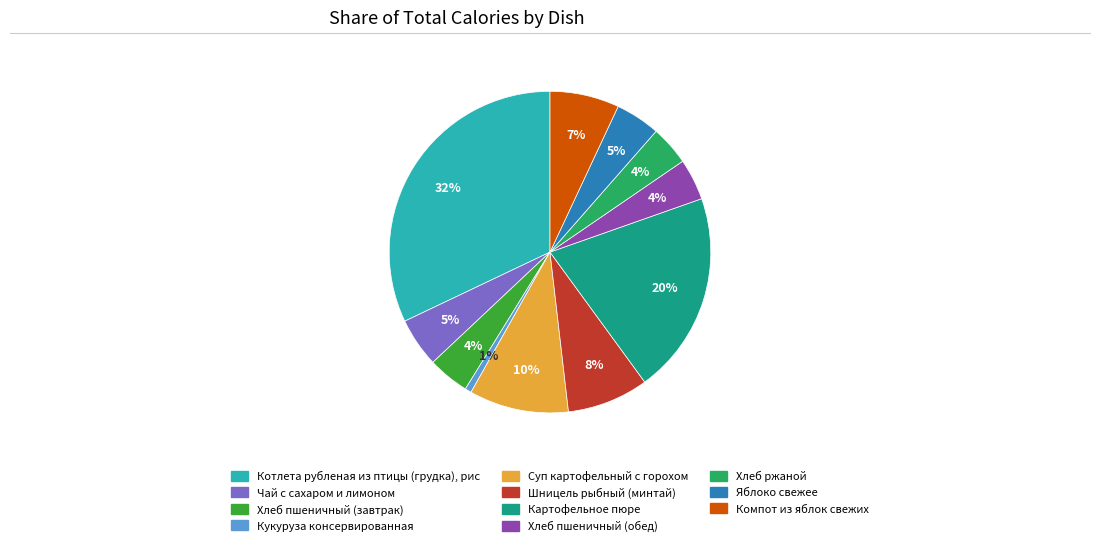

How many segments does this pie chart have?

11